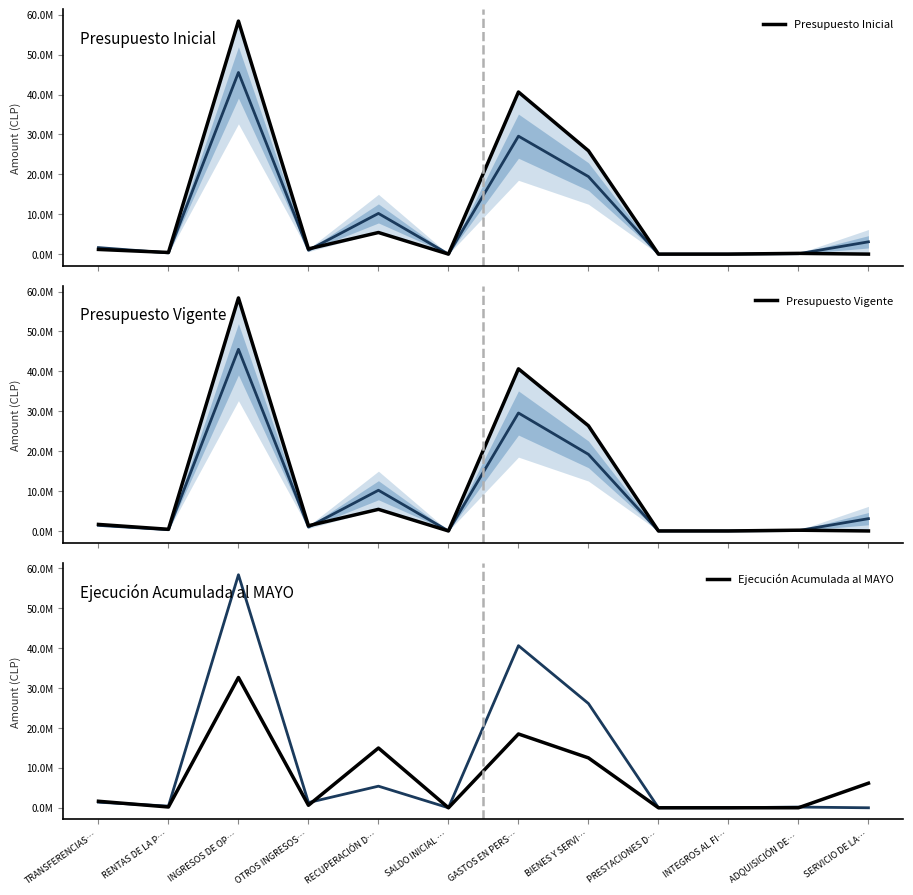

At which category is the sum across all series the highest?

INGRESOS DE OP…